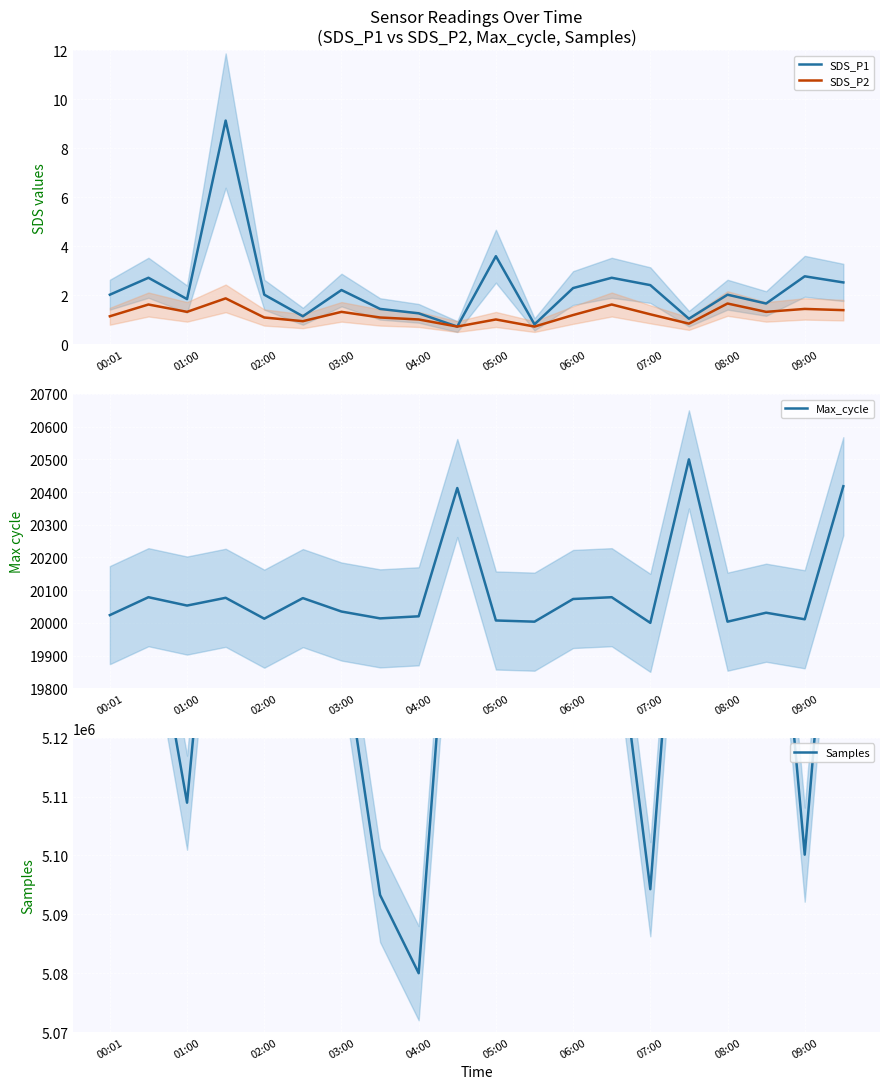

The SDS_P2 series shows 1.3 at 01:00. True or false?

True